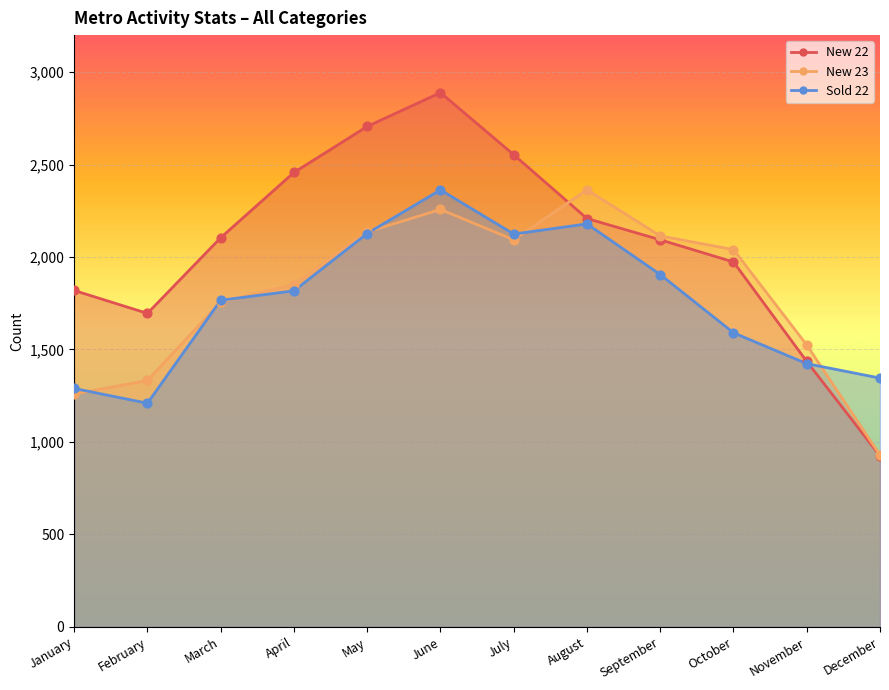

At which category is the sum across all series the highest?

June